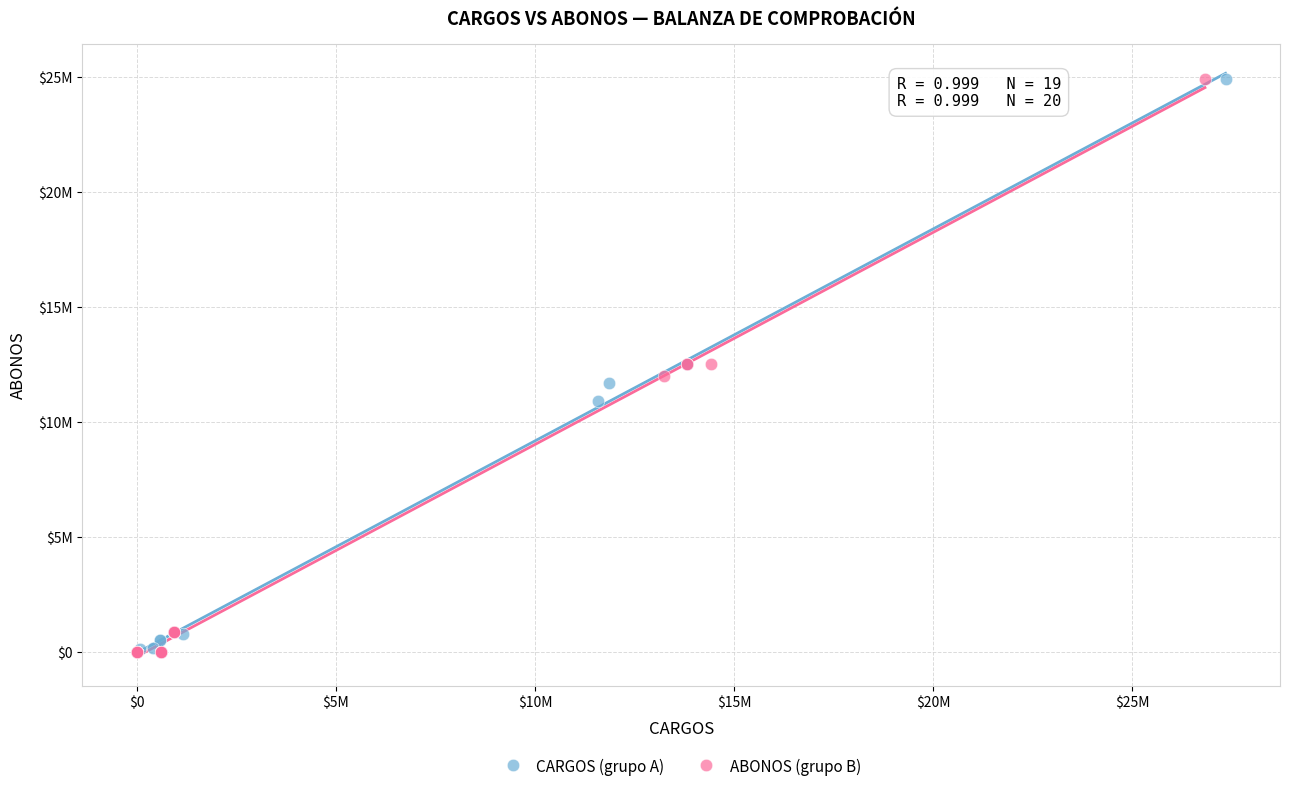

What are all the series names shown in the legend?

CARGOS (grupo A), ABONOS (grupo B)